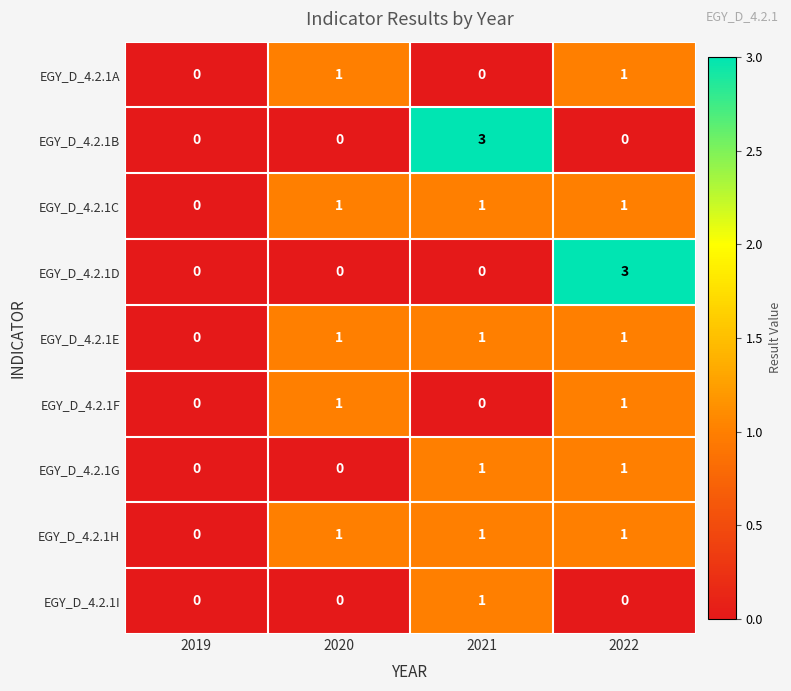

The EGY_D_4.2.1C series shows 1 at 2021. True or false?

True